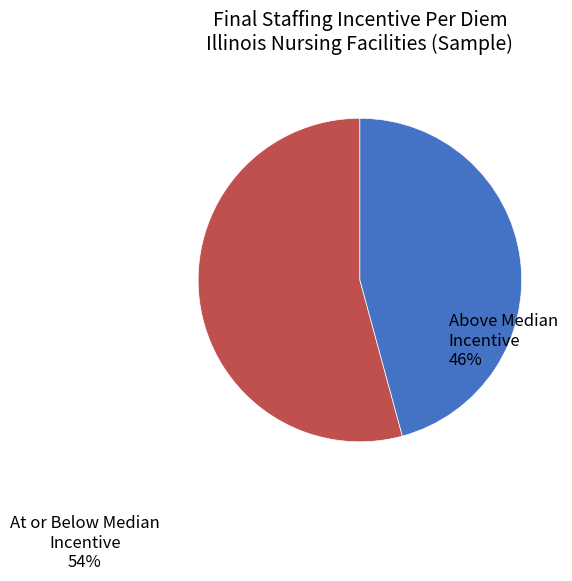

Rank the categories by value from lowest to highest.

Above Median Incentive, At or Below Median Incentive